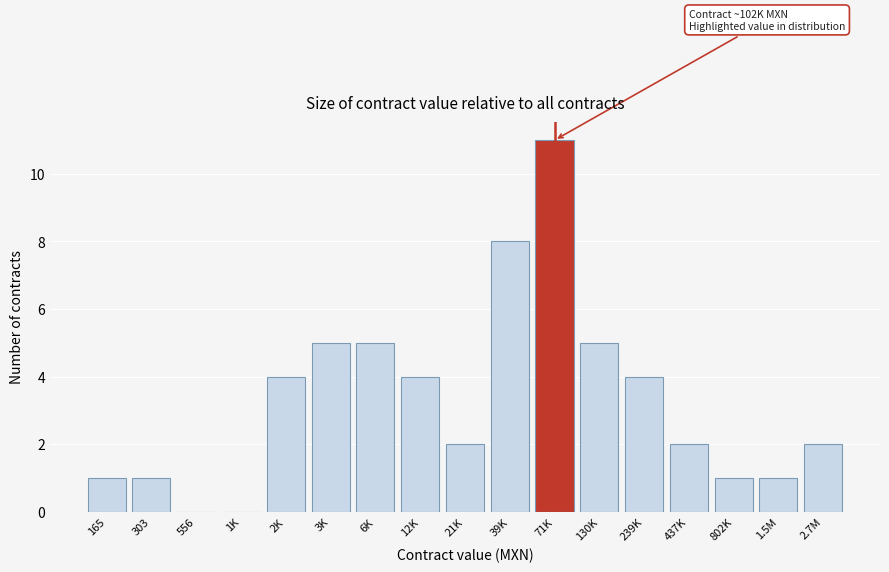

Reading right to left, transcribe all the data shown in this chart.

2.7M=2	1.5M=1	802K=1	437K=2	239K=4	130K=5	71K=11	39K=8	21K=2	12K=4	6K=5	3K=5	2K=4	1K=0	556=0	303=1	165=1